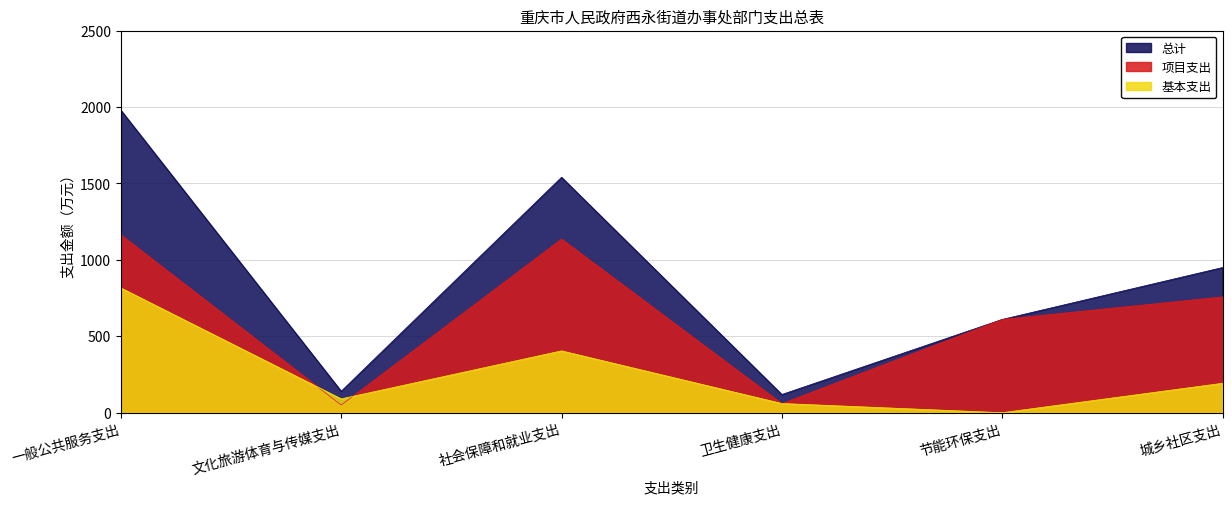

Between 社会保障和就业支出 and 节能环保支出, which series saw the biggest shift?

总计